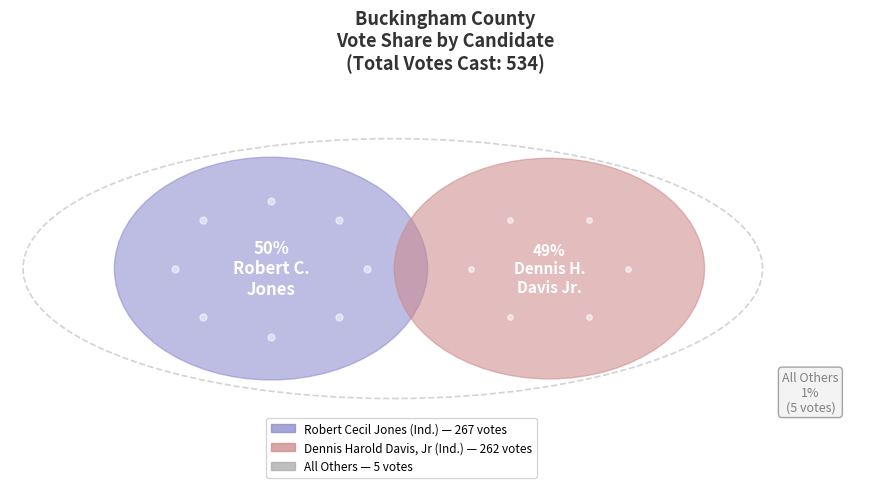

To the nearest percent, what is the average slice percentage?

33%